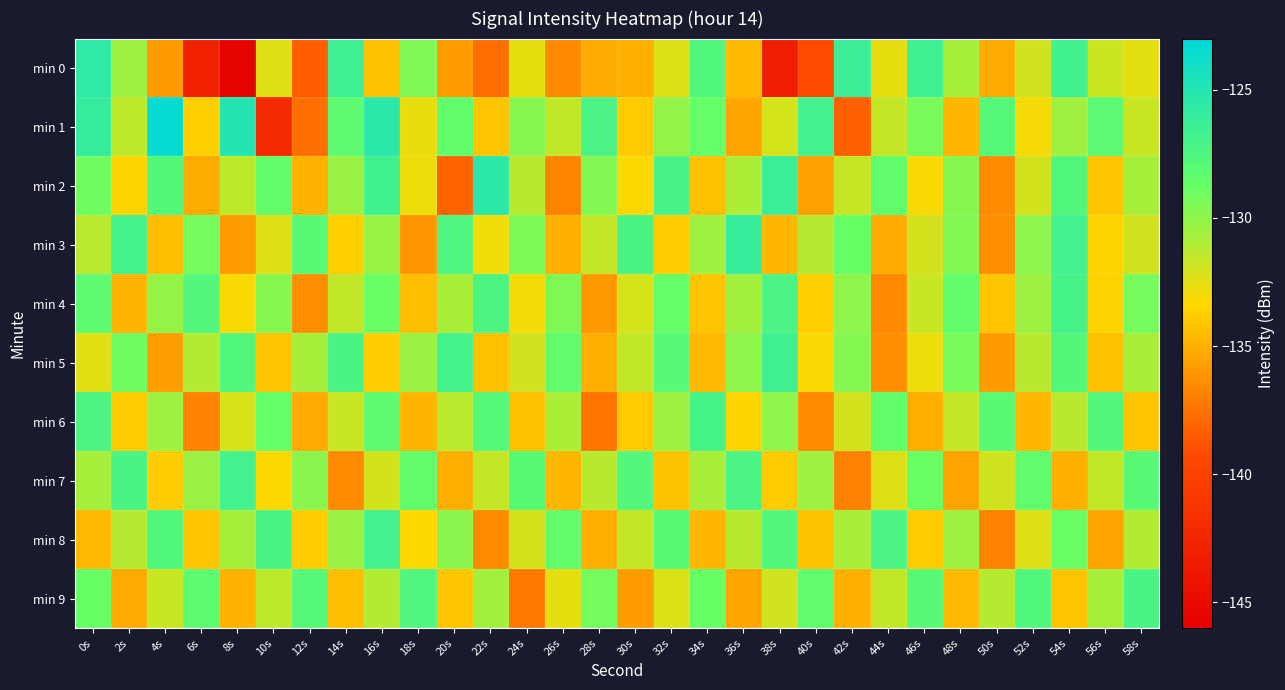

Reading right to left, transcribe all the data shown in this chart.

min 0: 58s=-132.6	56s=-131.8	54s=-126.7	52s=-131.9	50s=-135.3	48s=-130.7	46s=-126.6	44s=-132.7	42s=-126.4	40s=-139.3	38s=-143.2	36s=-134.5	34s=-127.6	32s=-132.3	30s=-135.0	28s=-135.3	26s=-136.6	24s=-132.7	22s=-137.6	20s=-135.8	18s=-129.5	16s=-134.4	14s=-126.5	12s=-138.4	10s=-132.4	8s=-145.6	6s=-143.1	4s=-135.9	2s=-130.4	0s=-125.6
min 1: 58s=-131.8	56s=-128.2	54s=-130.5	52s=-133.1	50s=-127.9	48s=-134.7	46s=-129.3	44s=-131.6	42s=-138.2	40s=-126.8	38s=-132.1	36s=-135.4	34s=-128.7	32s=-130.1	30s=-133.9	28s=-127.3	26s=-131.5	24s=-129.8	22s=-134.2	20s=-128.5	18s=-132.8	16s=-125.5	14s=-128.3	12s=-137.7	10s=-142.0	8s=-125.1	6s=-133.7	4s=-123.4	2s=-131.4	0s=-126.0
min 2: 58s=-130.7	56s=-134.1	54s=-127.6	52s=-132.0	50s=-136.5	48s=-129.8	46s=-133.2	44s=-128.4	42s=-131.7	40s=-135.6	38s=-126.3	36s=-130.9	34s=-134.4	32s=-127.1	30s=-133.3	28s=-129.6	26s=-136.8	24s=-131.2	22s=-125.5	20s=-138.1	18s=-132.8	16s=-126.7	14s=-130.3	12s=-134.9	10s=-128.6	8s=-131.4	6s=-135.2	4s=-127.8	2s=-133.5	0s=-129.1
min 3: 58s=-131.9	56s=-133.5	54s=-126.8	52s=-130.0	50s=-136.4	48s=-129.6	46s=-132.0	44s=-135.3	42s=-128.8	40s=-131.1	38s=-134.7	36s=-126.1	34s=-130.5	32s=-133.8	30s=-127.2	28s=-131.6	26s=-135.0	24s=-129.4	22s=-132.9	20s=-127.5	18s=-136.1	16s=-130.2	14s=-133.7	12s=-128.1	10s=-132.4	8s=-135.8	6s=-129.2	4s=-134.5	2s=-126.9	0s=-131.3
min 4: 58s=-129.2	56s=-133.6	54s=-127.0	52s=-130.4	50s=-134.1	48s=-128.5	46s=-131.8	44s=-136.6	42s=-130.0	40s=-133.7	38s=-127.3	36s=-130.6	34s=-134.2	32s=-128.7	30s=-132.1	28s=-135.9	26s=-129.5	24s=-133.0	22s=-127.4	20s=-130.8	18s=-134.5	16s=-128.9	14s=-131.5	12s=-136.3	10s=-129.8	8s=-133.2	6s=-127.7	4s=-130.1	2s=-134.8	0s=-128.3
min 5: 58s=-130.8	56s=-134.4	54s=-127.8	52s=-131.2	50s=-135.9	48s=-129.3	46s=-132.8	44s=-136.3	42s=-129.7	40s=-133.2	38s=-126.6	36s=-130.0	34s=-134.6	32s=-128.0	30s=-131.5	28s=-135.1	26s=-128.4	24s=-131.9	22s=-134.4	20s=-126.9	18s=-130.3	16s=-133.8	14s=-127.2	12s=-130.7	10s=-134.2	8s=-127.6	6s=-131.0	4s=-135.7	2s=-129.1	0s=-132.5
min 6: 58s=-134.2	56s=-127.7	54s=-131.2	52s=-134.7	50s=-128.1	48s=-131.6	46s=-135.1	44s=-128.5	42s=-132.0	40s=-136.5	38s=-130.0	36s=-133.5	34s=-127.0	32s=-130.4	30s=-133.9	28s=-137.4	26s=-130.9	24s=-134.4	22s=-127.9	20s=-131.3	18s=-134.8	16s=-128.3	14s=-131.8	12s=-135.3	10s=-128.7	8s=-132.2	6s=-136.9	4s=-130.4	2s=-133.9	0s=-127.4
min 7: 58s=-128.0	56s=-131.5	54s=-135.0	52s=-128.4	50s=-131.9	48s=-135.5	46s=-128.9	44s=-132.4	42s=-136.9	40s=-130.4	38s=-133.9	36s=-127.3	34s=-130.8	32s=-134.3	30s=-127.7	28s=-131.2	26s=-134.7	24s=-128.1	22s=-131.6	20s=-135.1	18s=-128.5	16s=-132.0	14s=-136.5	12s=-129.9	10s=-133.4	8s=-126.8	6s=-130.3	4s=-133.8	2s=-127.2	0s=-130.7
min 8: 58s=-131.0	56s=-135.5	54s=-128.9	52s=-132.4	50s=-136.9	48s=-130.4	46s=-133.9	44s=-127.3	42s=-130.8	40s=-134.3	38s=-127.7	36s=-131.2	34s=-134.7	32s=-128.1	30s=-131.6	28s=-135.1	26s=-128.5	24s=-132.0	22s=-136.5	20s=-129.9	18s=-133.4	16s=-126.8	14s=-130.3	12s=-133.8	10s=-127.2	8s=-130.7	6s=-134.2	4s=-127.6	2s=-131.1	0s=-134.6
min 9: 58s=-127.2	56s=-130.7	54s=-134.2	52s=-127.6	50s=-131.1	48s=-134.6	46s=-128.0	44s=-131.5	42s=-135.0	40s=-128.4	38s=-131.9	36s=-135.4	34s=-128.8	32s=-132.3	30s=-135.8	28s=-129.2	26s=-132.7	24s=-137.2	22s=-130.6	20s=-134.1	18s=-127.5	16s=-131.0	14s=-134.5	12s=-127.9	10s=-131.4	8s=-134.9	6s=-128.3	4s=-131.8	2s=-135.3	0s=-128.8